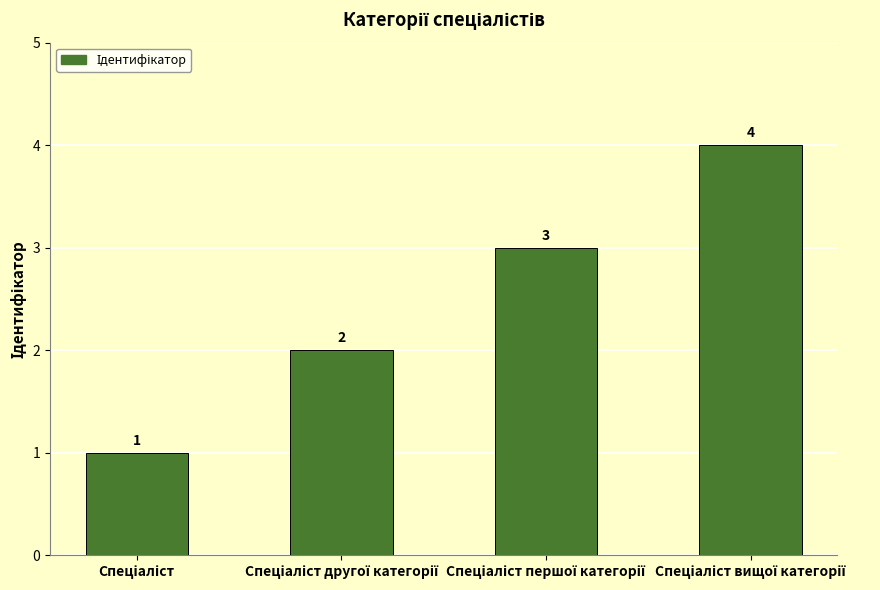

Does the chart contain stacked bars?

No